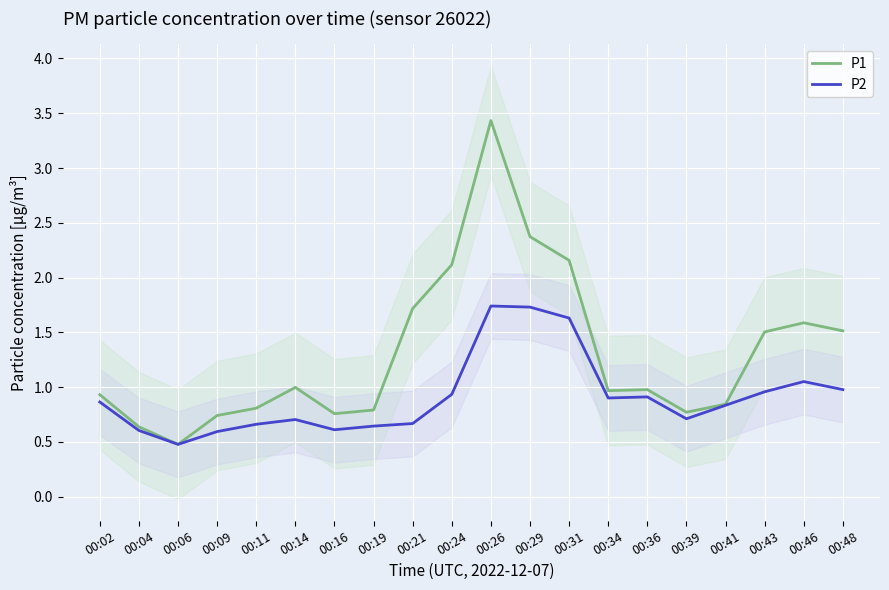

Rank the series by their maximum value, from highest to lowest.

P1, P2